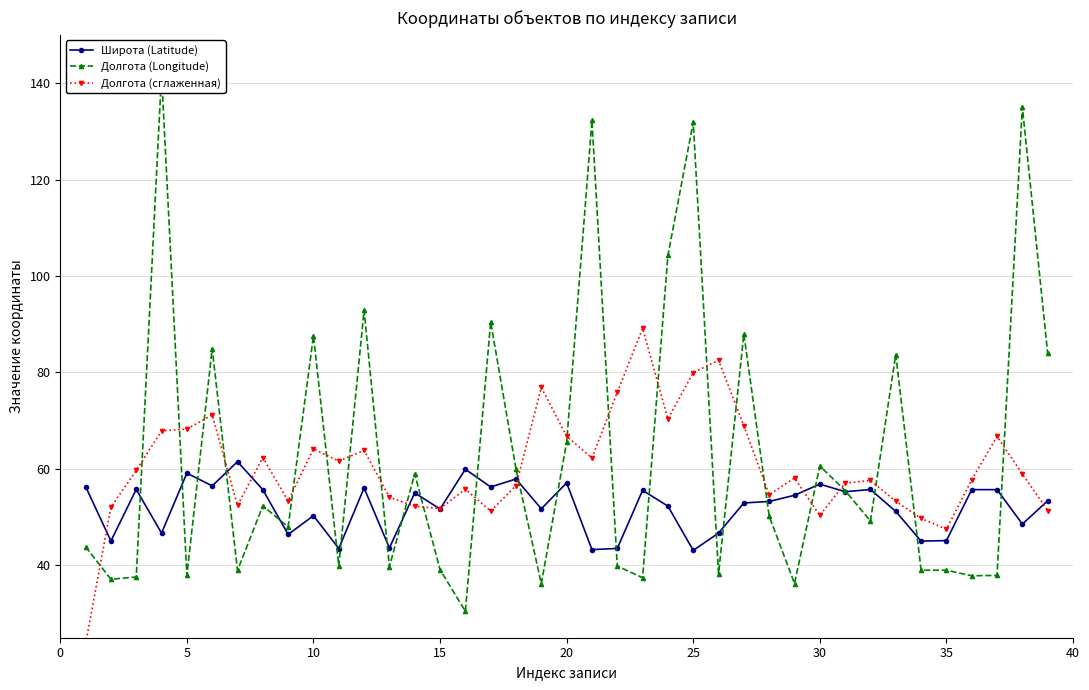

How many lines are shown in the chart?

3